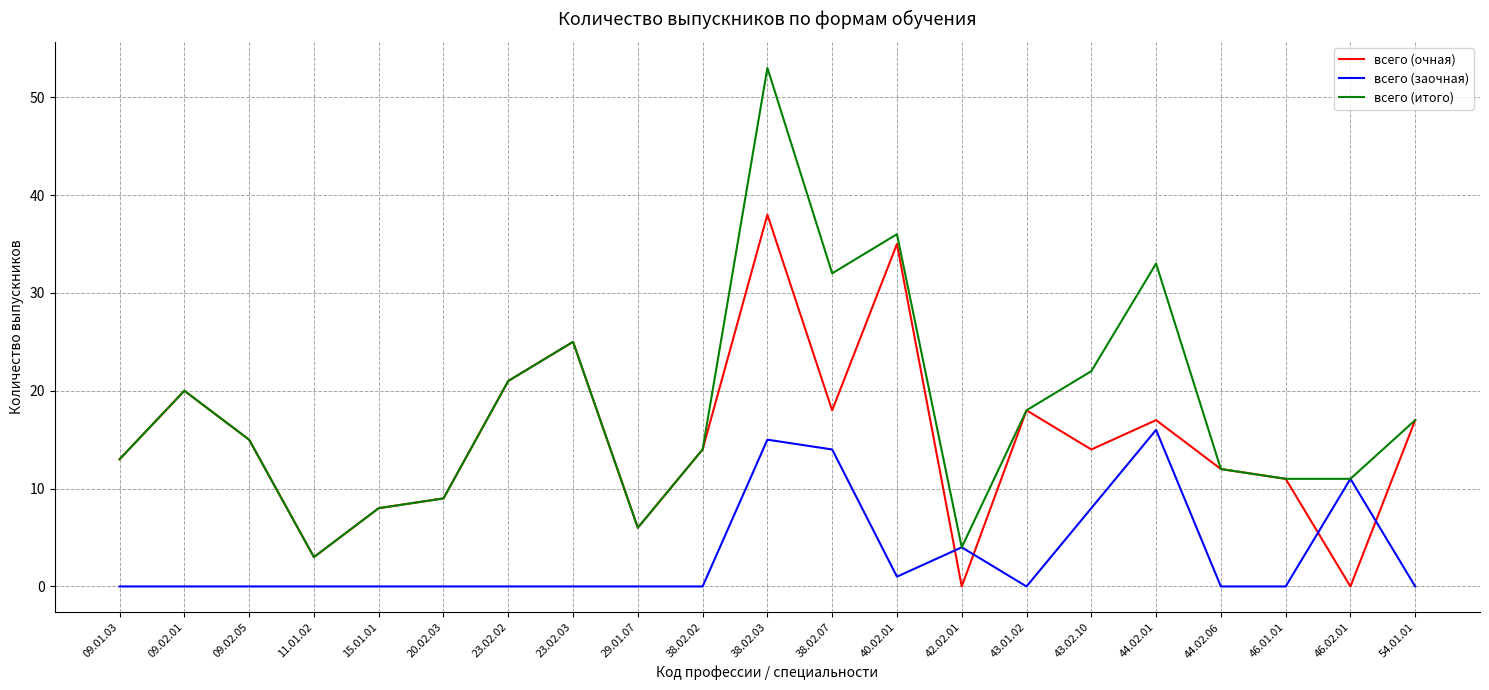

At which label does всего (итого) reach its peak?

38.02.03